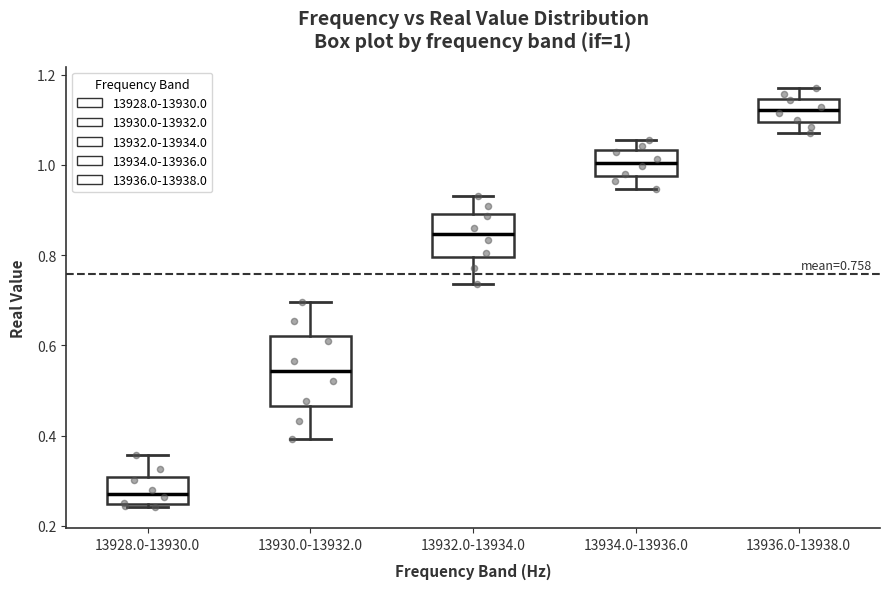

Comparing the boxes themselves (not the whiskers), which one is the tallest?

13930.0-13932.0